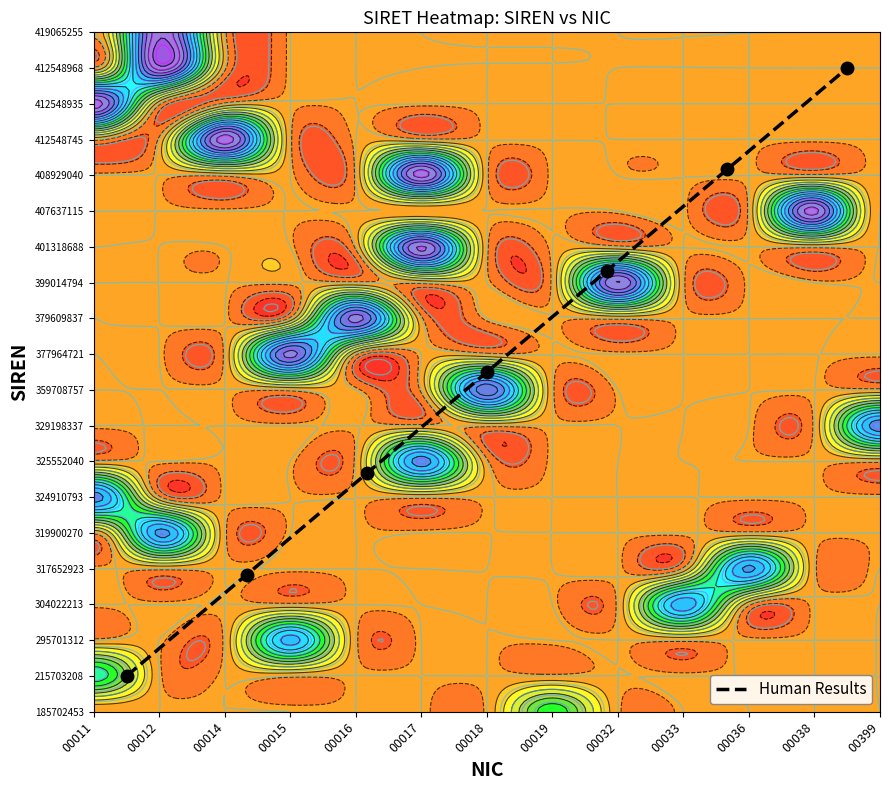

What is the maximum value shown in the chart?

18.0